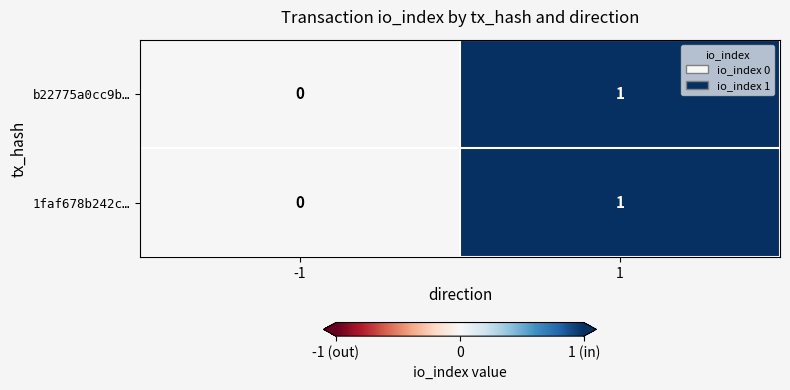

Reading left to right, what are all the values shown in this chart?

b22775a0cc9b…: -1=0	1=1
1faf678b242c…: -1=0	1=1